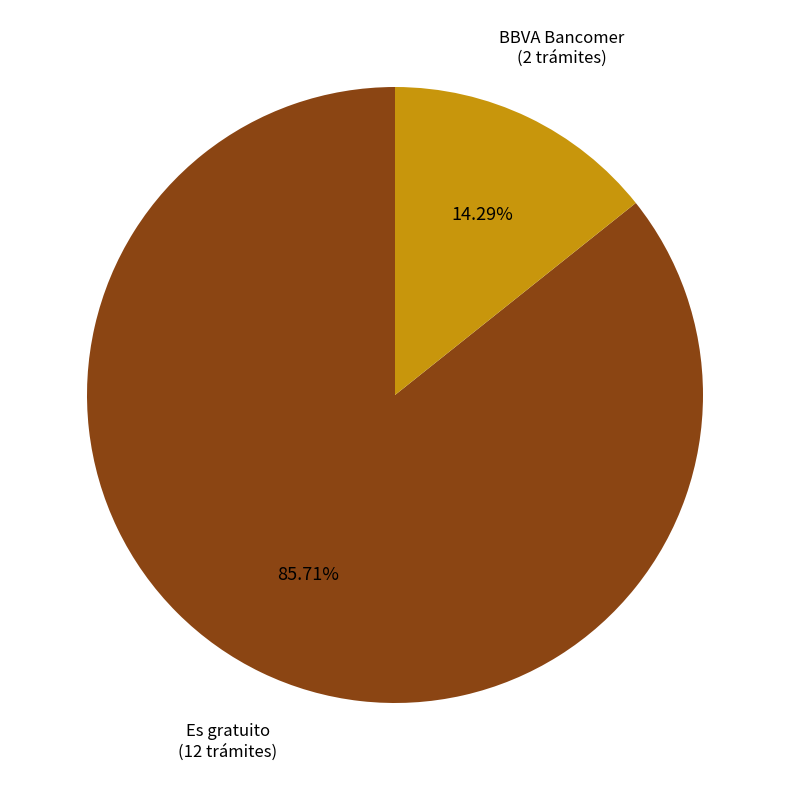

Is there a majority slice in this chart?

Yes